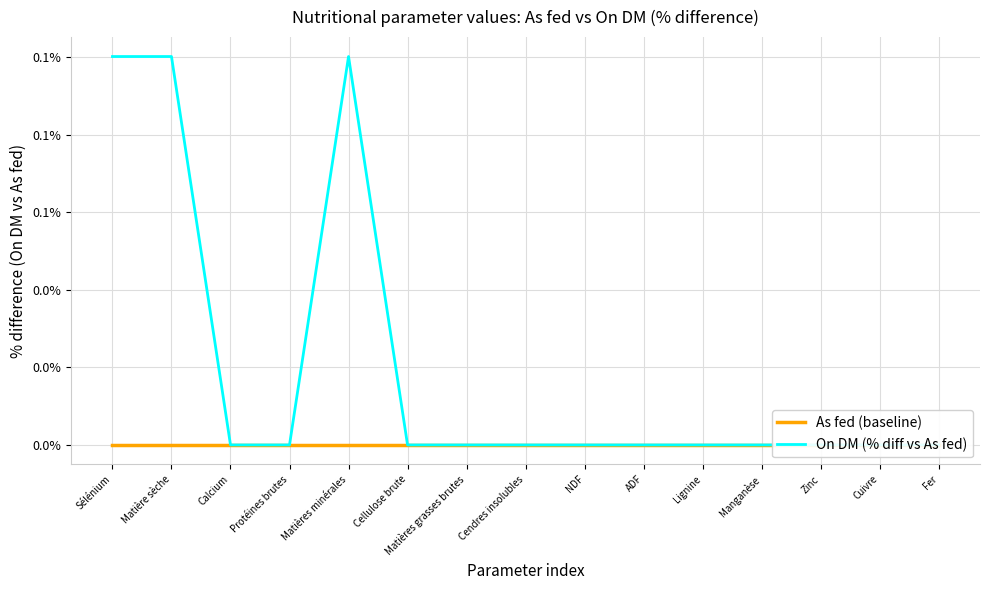

What is the label of the 9th point from the right?

Matières grasses brutes